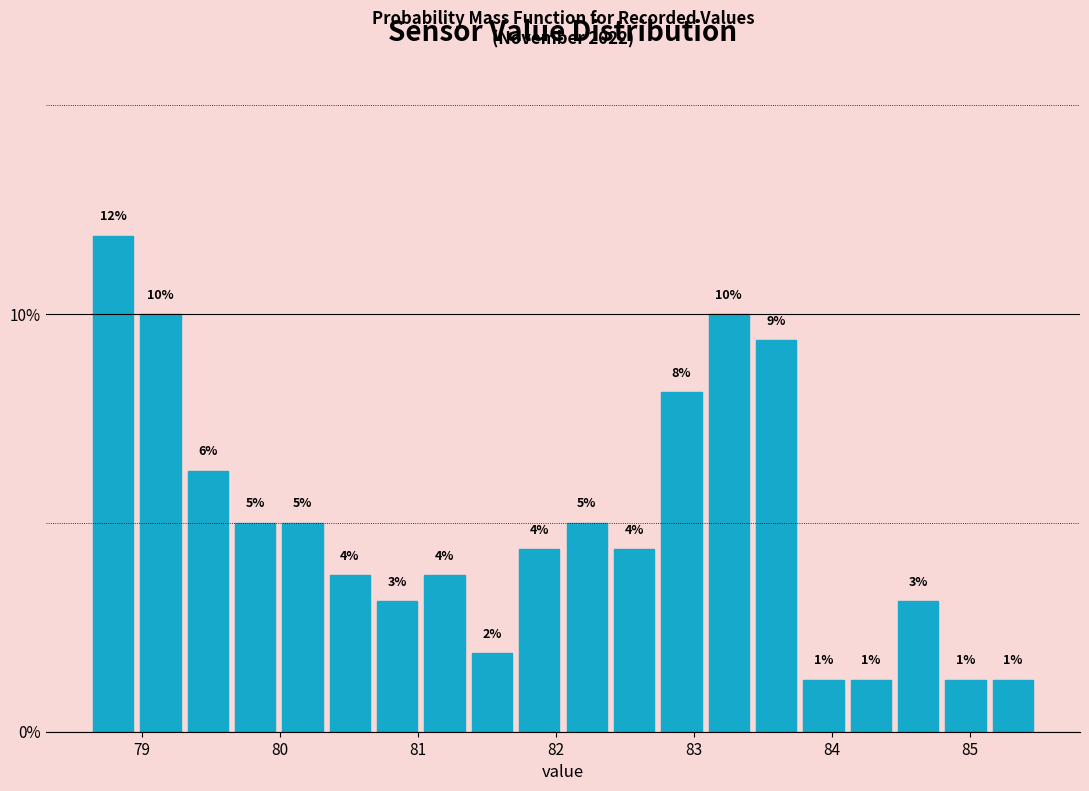

Read against the x-axis, roughly where is the centre of the tallest bar?

78.8